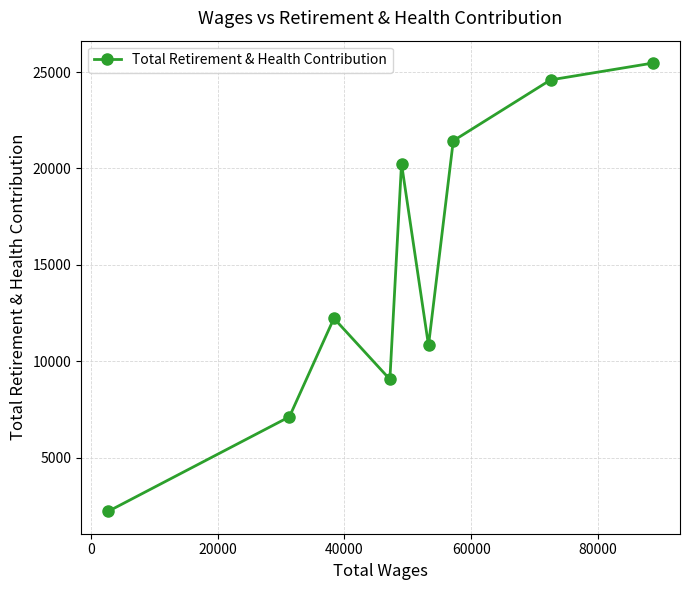

How many interior local valleys (lower than both neighbors) does the data have?

2